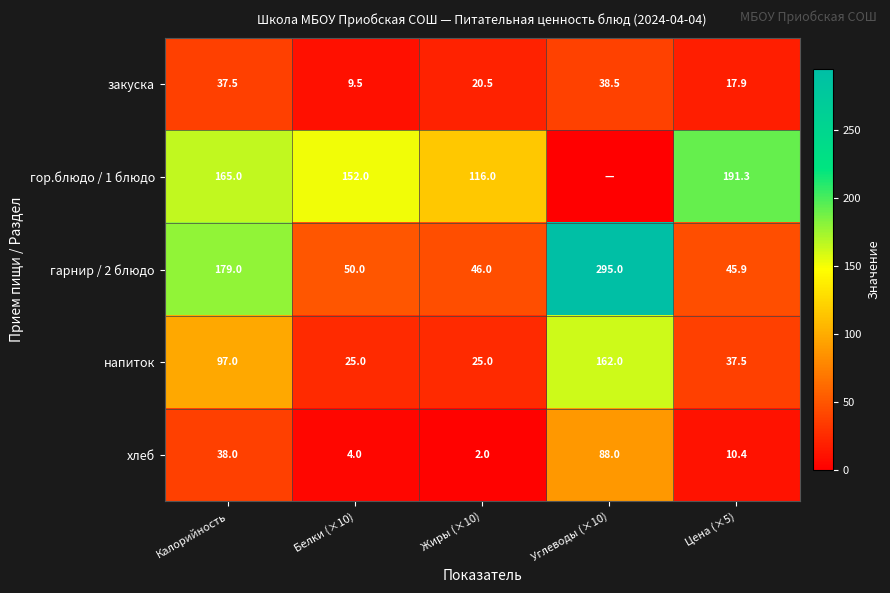

Where is закуска nearest to the value 24?

Жиры (×10)